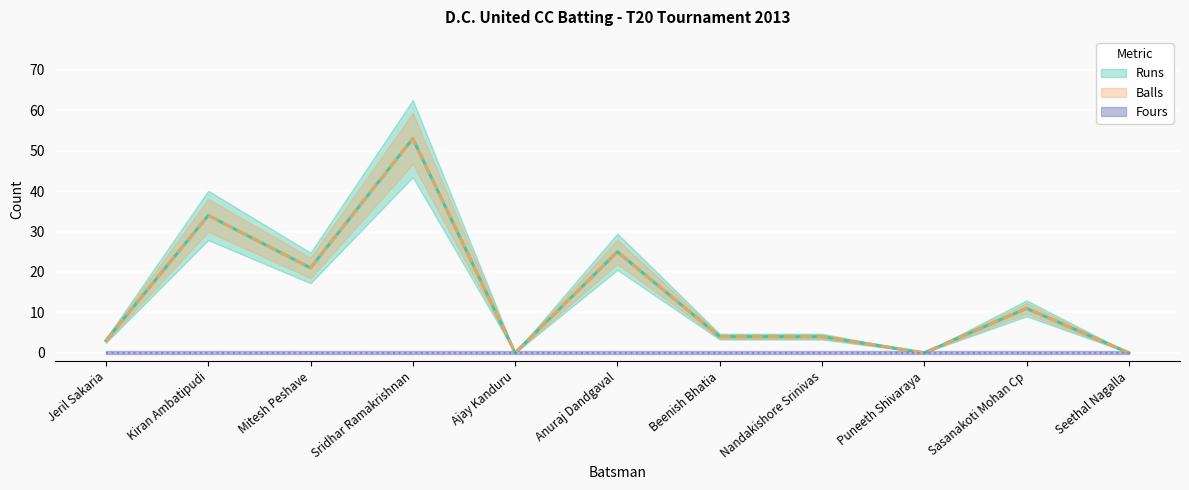

True or false: Balls and Runs cross at least once.

False